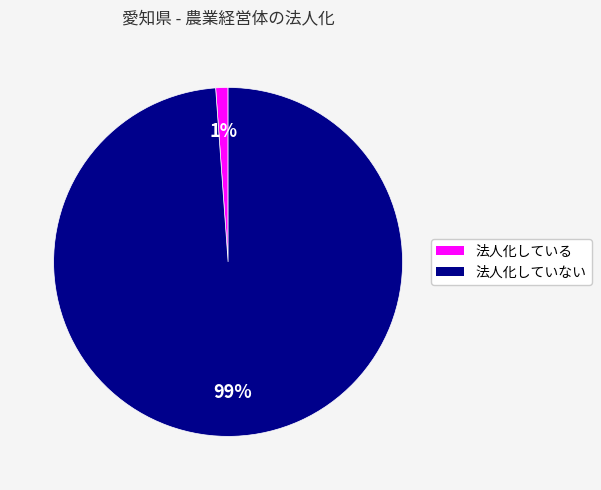

Is there any slice that represents more than half of the pie?

Yes